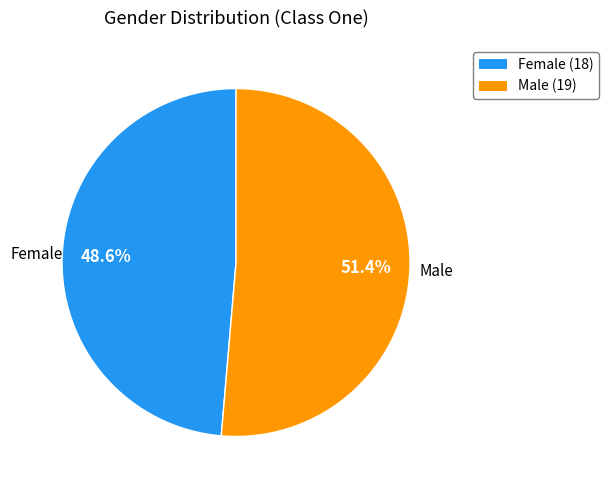

What is the ratio of the value at Female to the value at Male?

0.9